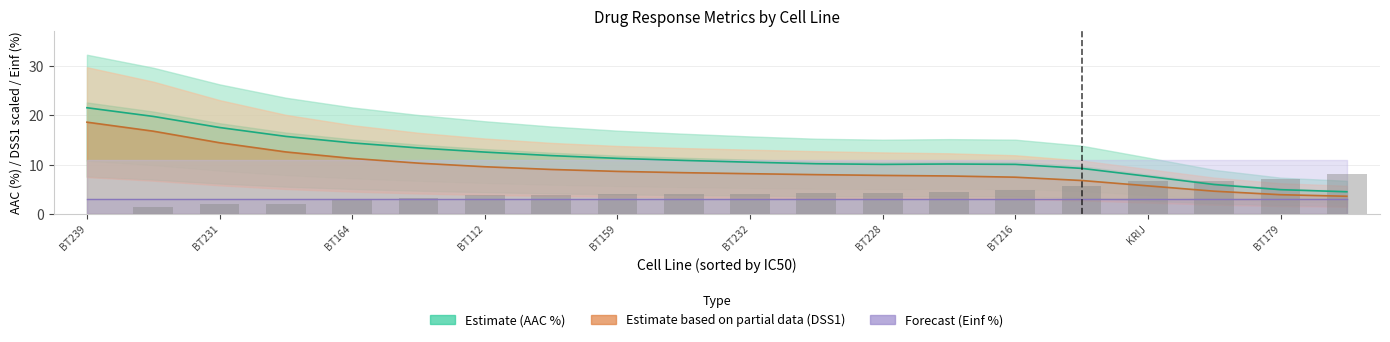

The Estimate based on partial data (DSS1 scaled) series shows 3.9 at BT179. True or false?

True